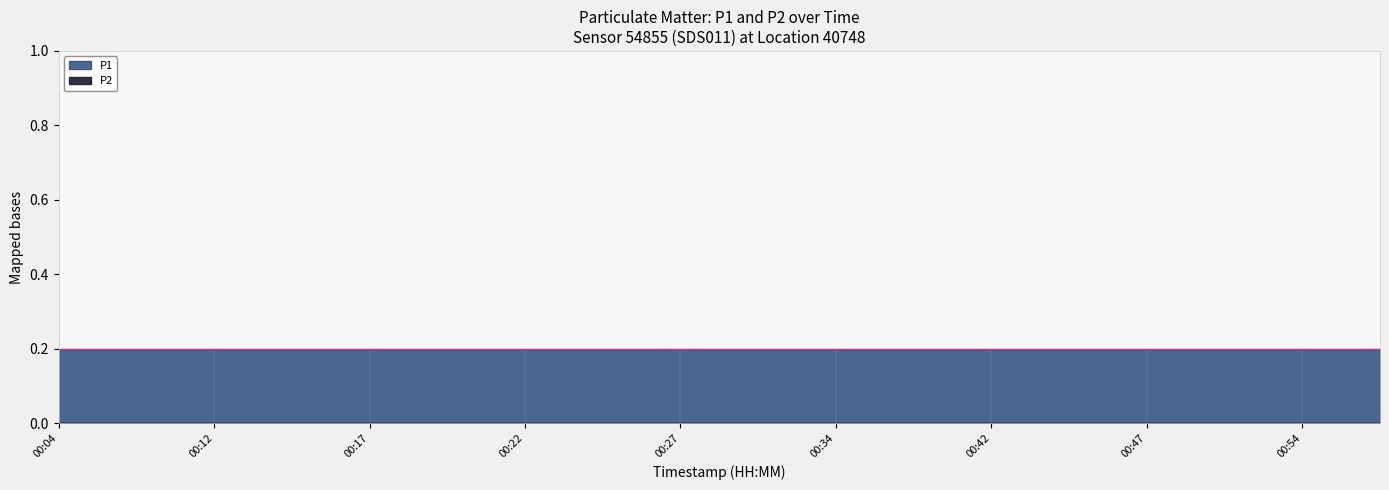

What is the highest value of the P1 series?

0.2